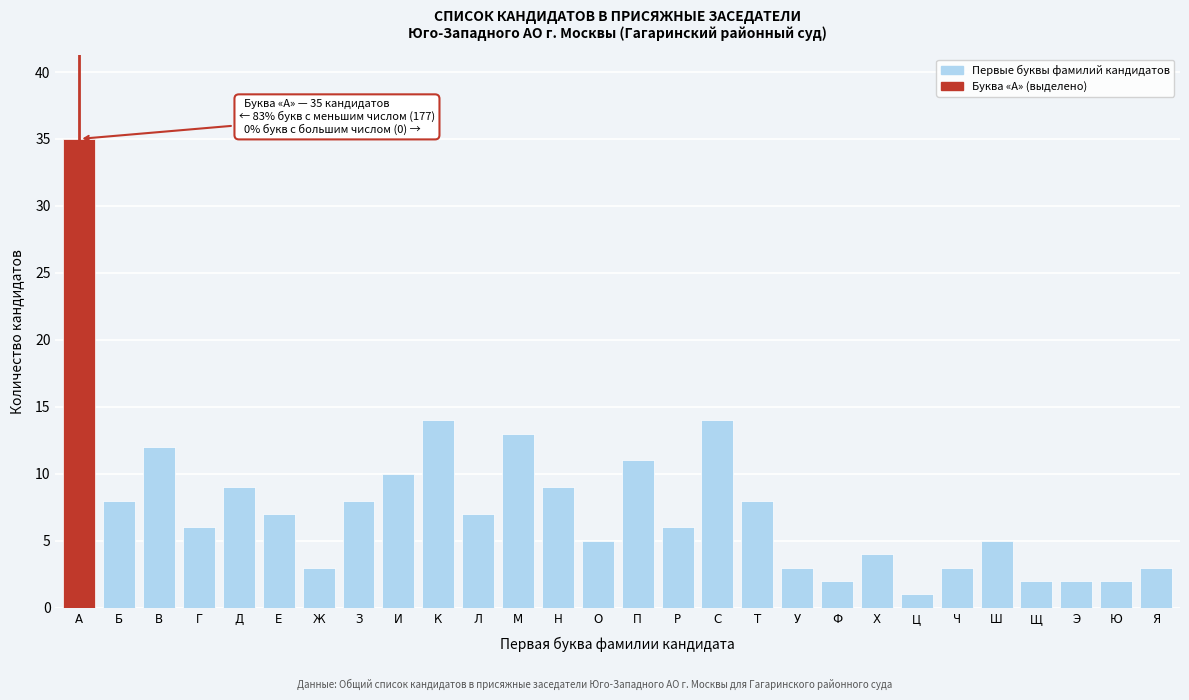

Reading left to right, transcribe all the data shown in this chart.

А=35	Б=8	В=12	Г=6	Д=9	Е=7	Ж=3	З=8	И=10	К=14	Л=7	М=13	Н=9	О=5	П=11	Р=6	С=14	Т=8	У=3	Ф=2	Х=4	Ц=1	Ч=3	Ш=5	Щ=2	Э=2	Ю=2	Я=3